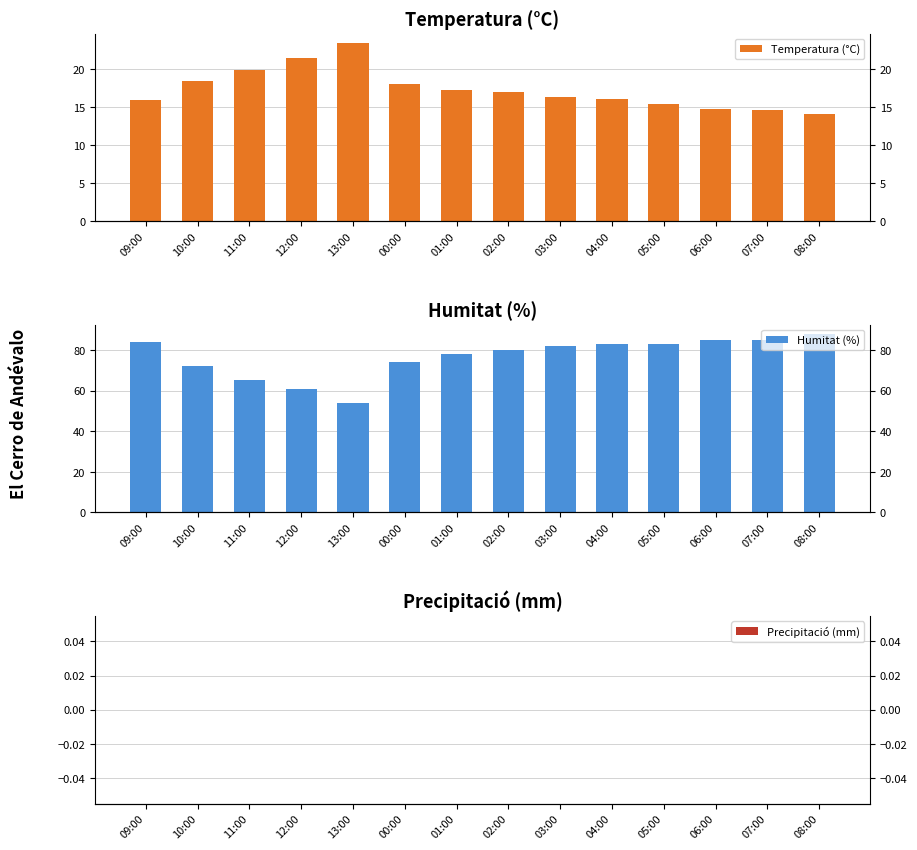

What is the difference between the maximum and second lowest values in the Temperatura (°C) series?

8.9